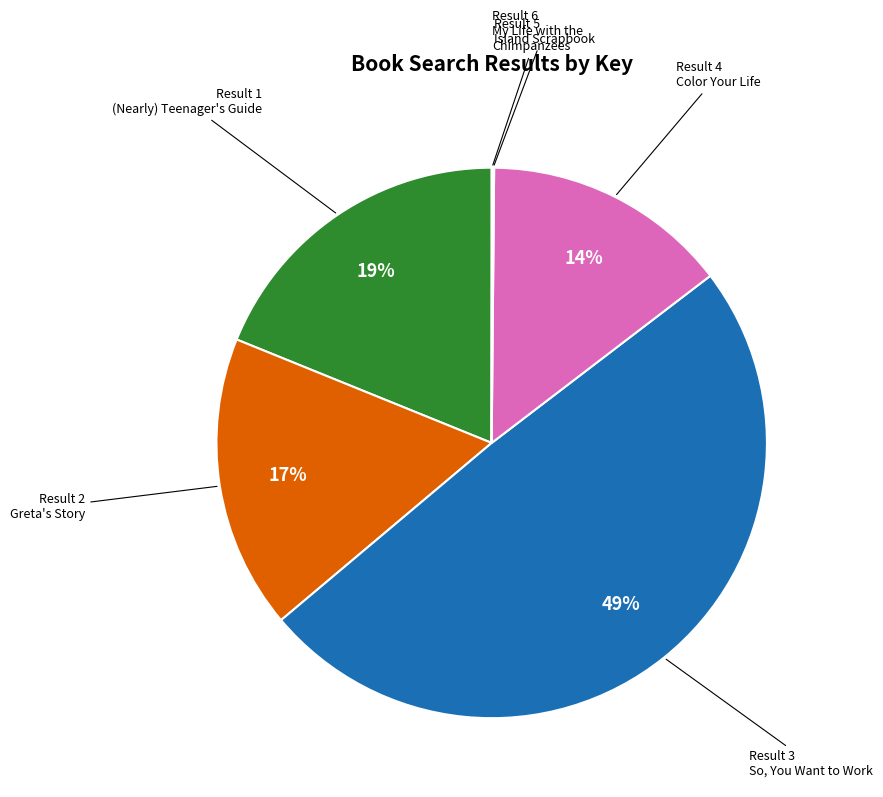

Is there a majority slice in this chart?

No